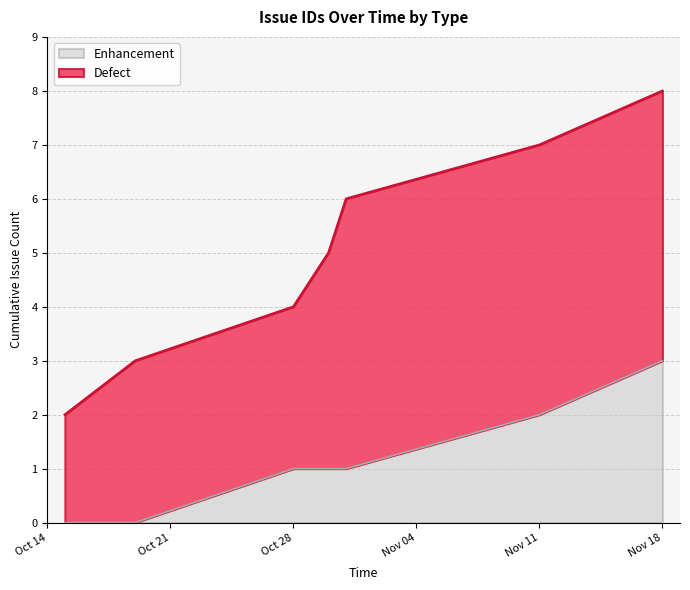

What is the difference between the maximum and minimum values in the Enhancement series?

3